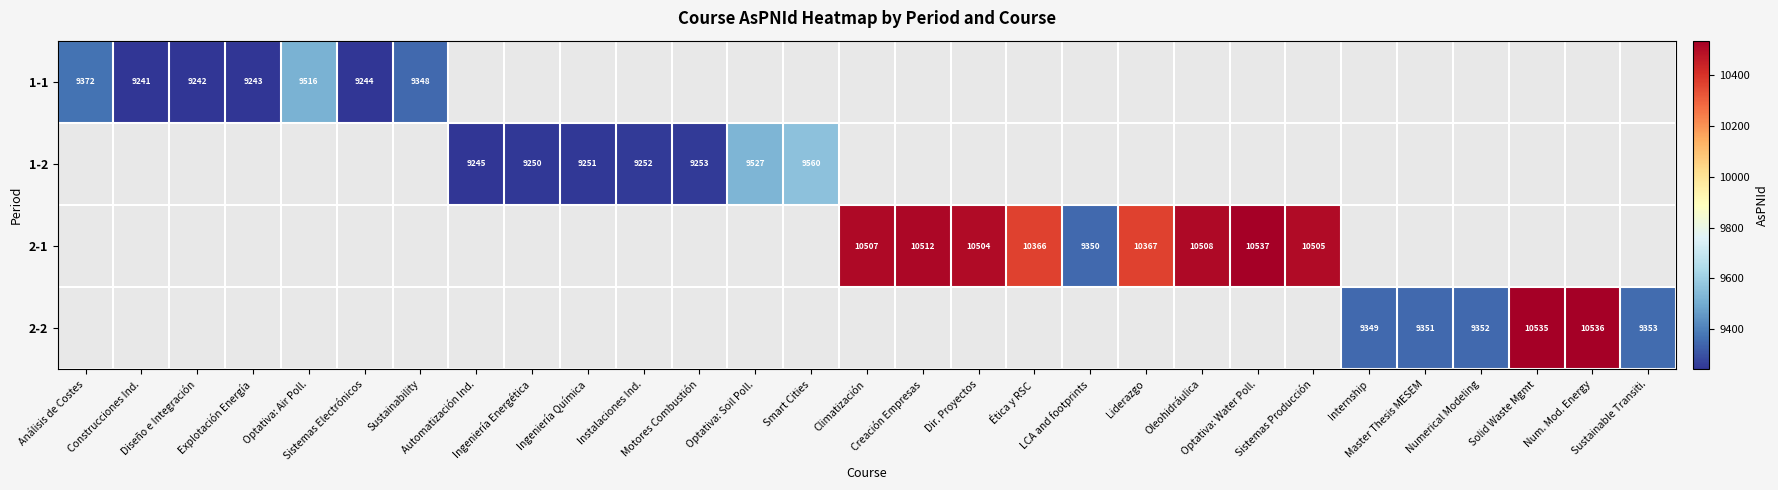

True or false: 1-1 has a value of 9244.0 at Sistemas Electrónicos.

True